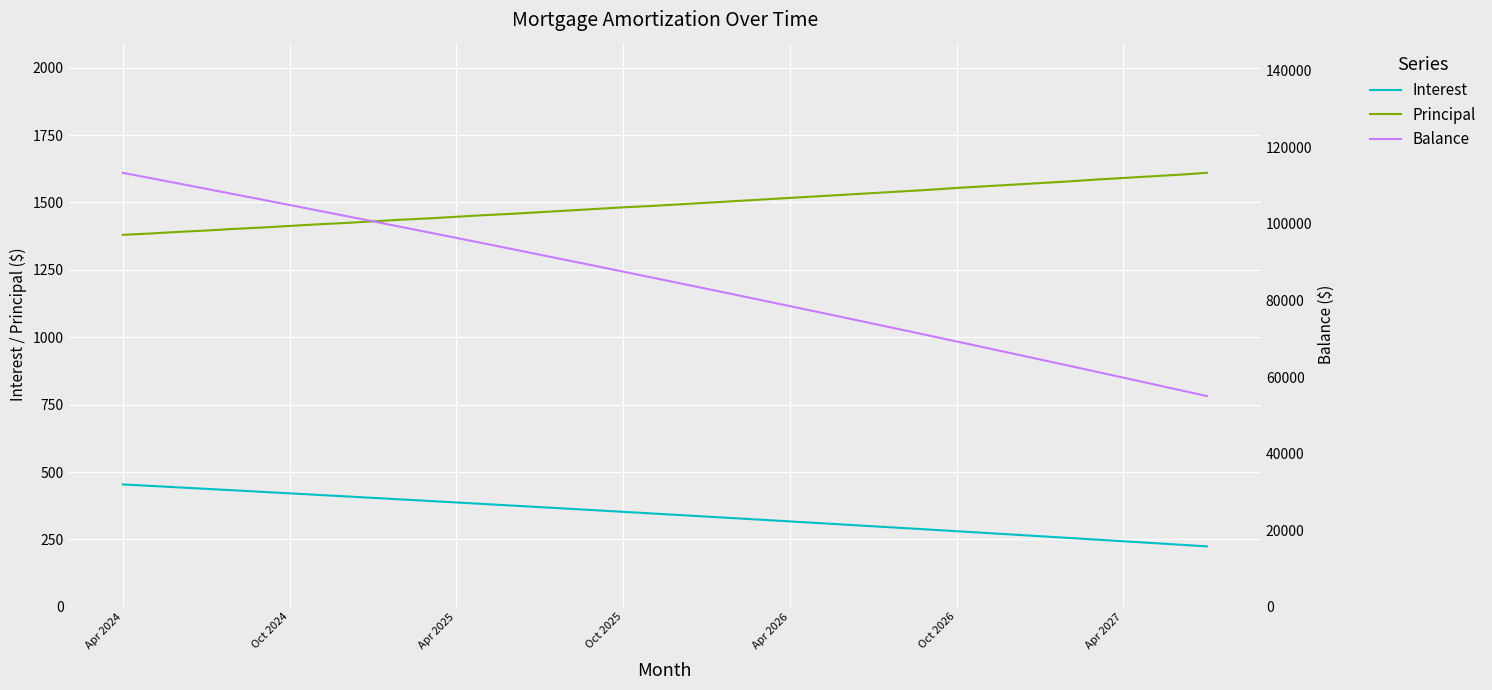

Where is Balance nearest to the value 84168?

20